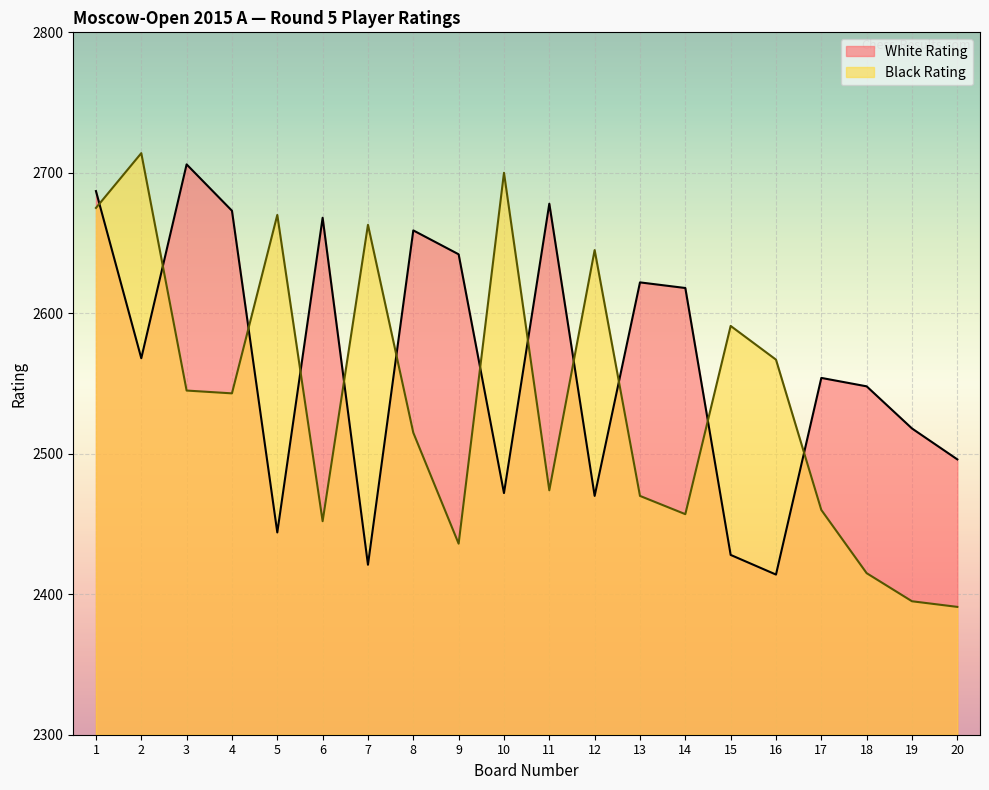

The value of White Rating at 19 is 4080. True or false?

False